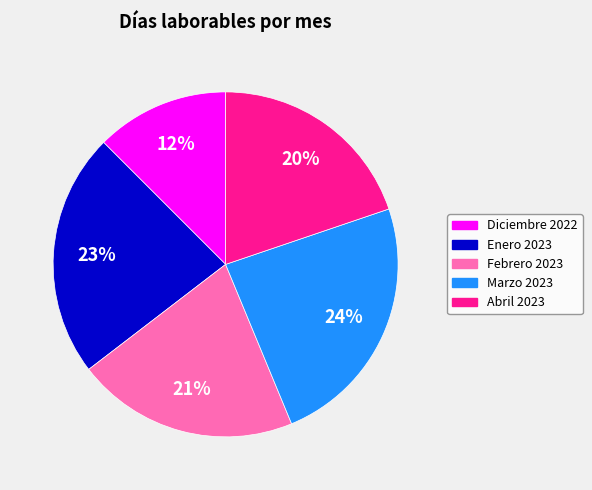

To the nearest percent, what is the average slice percentage?

20%